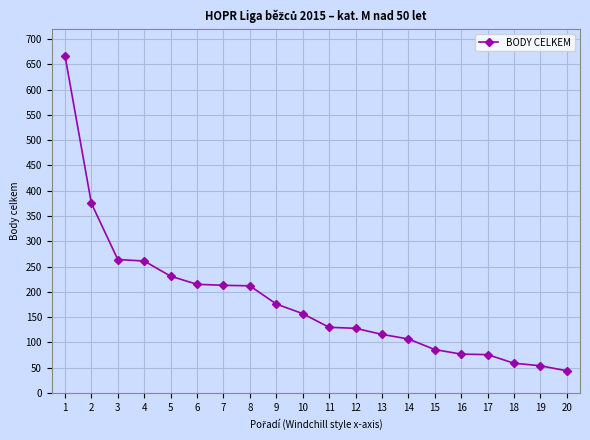

Which has a higher value, 12 or 8?

8